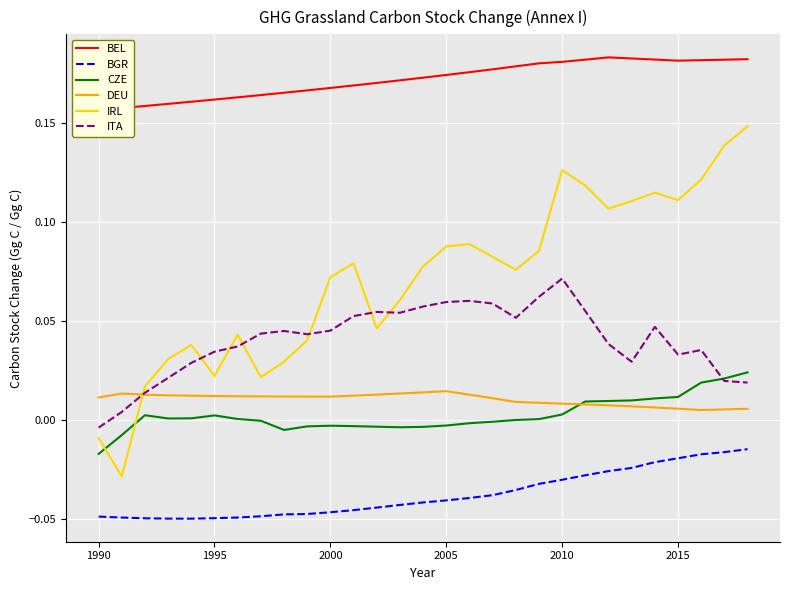

True or false: BGR and DEU intersect in this chart.

False